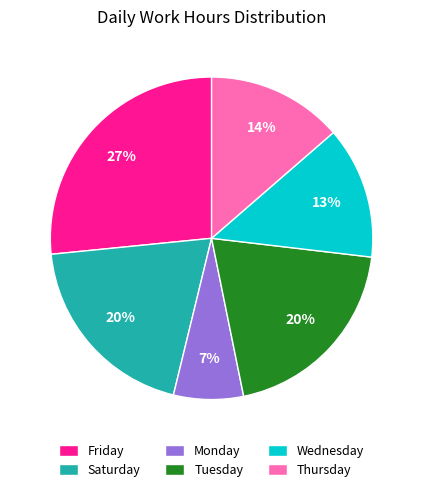

Which slice is the smallest?

Monday